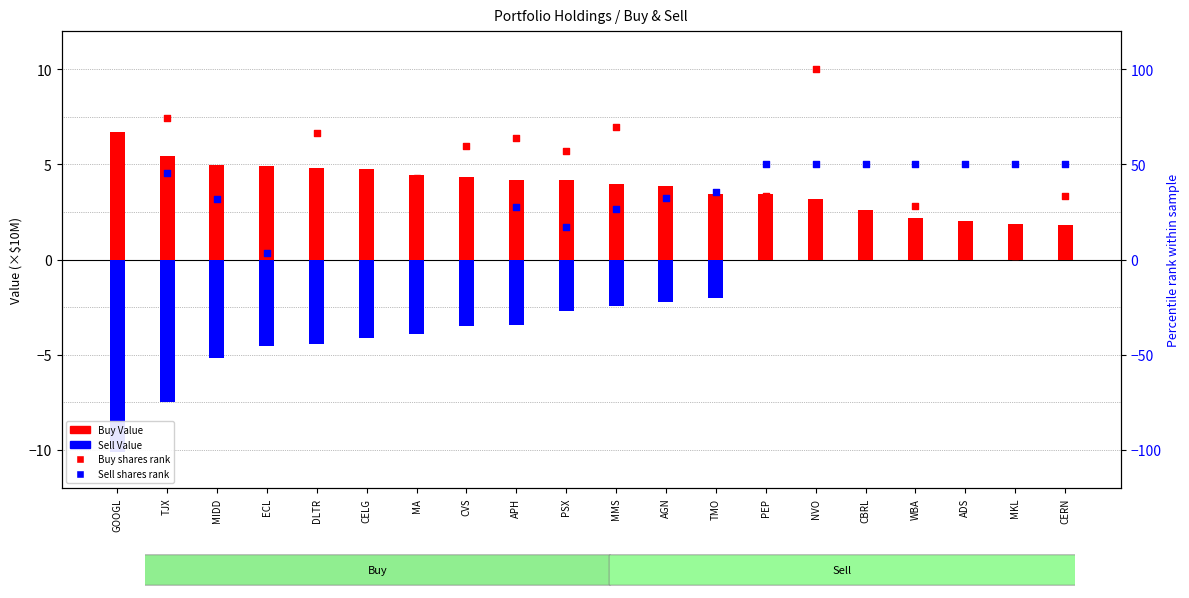

At how many categories does at least one series exceed 62?

5